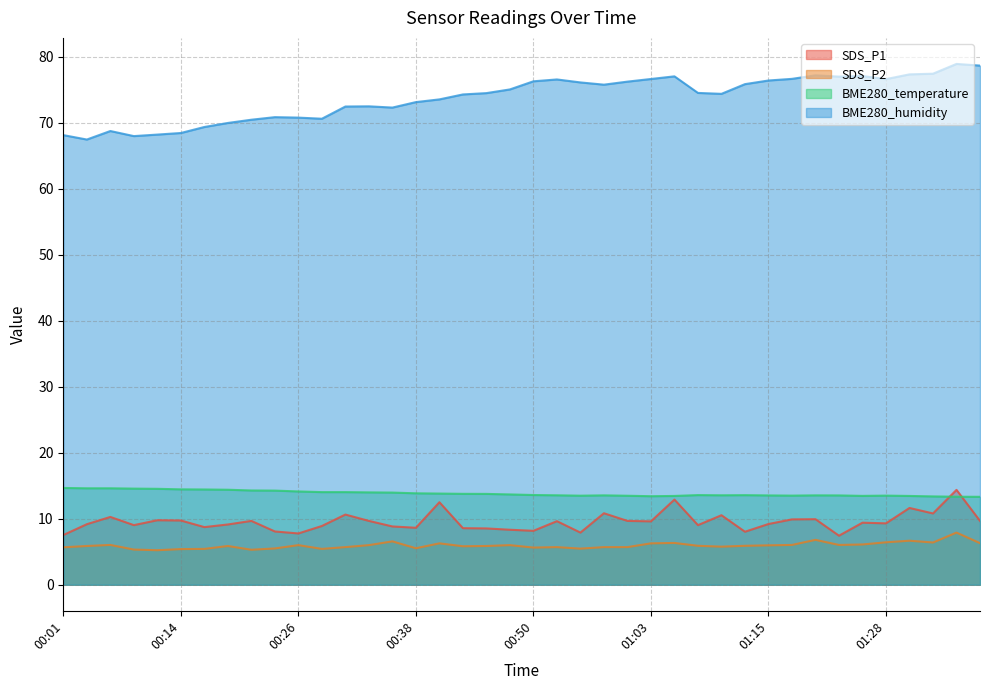

True or false: SDS_P2 and SDS_P1 cross at least once.

False